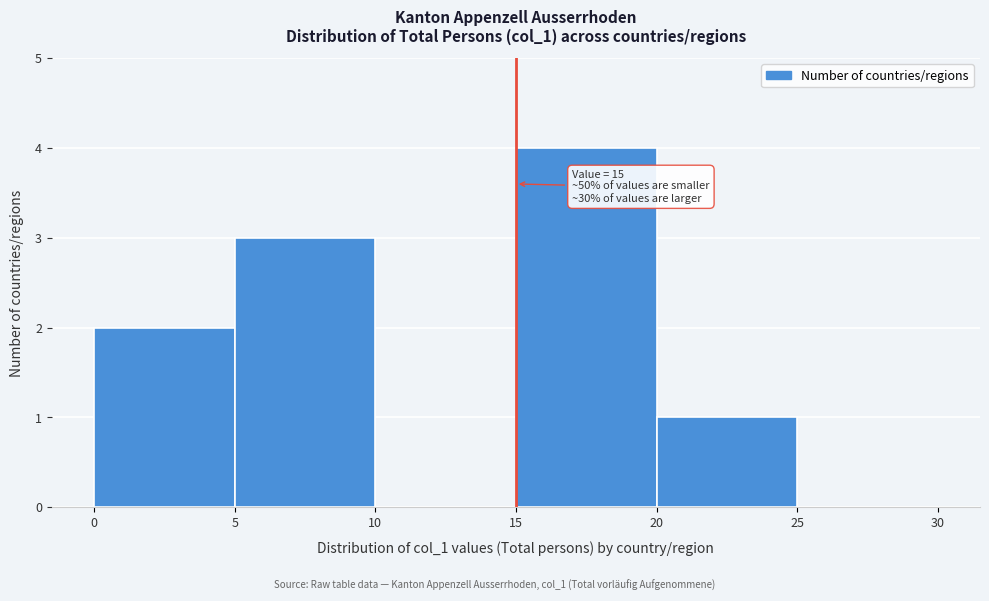

Over which range of the x-axis is the bar tallest?

15 to 20